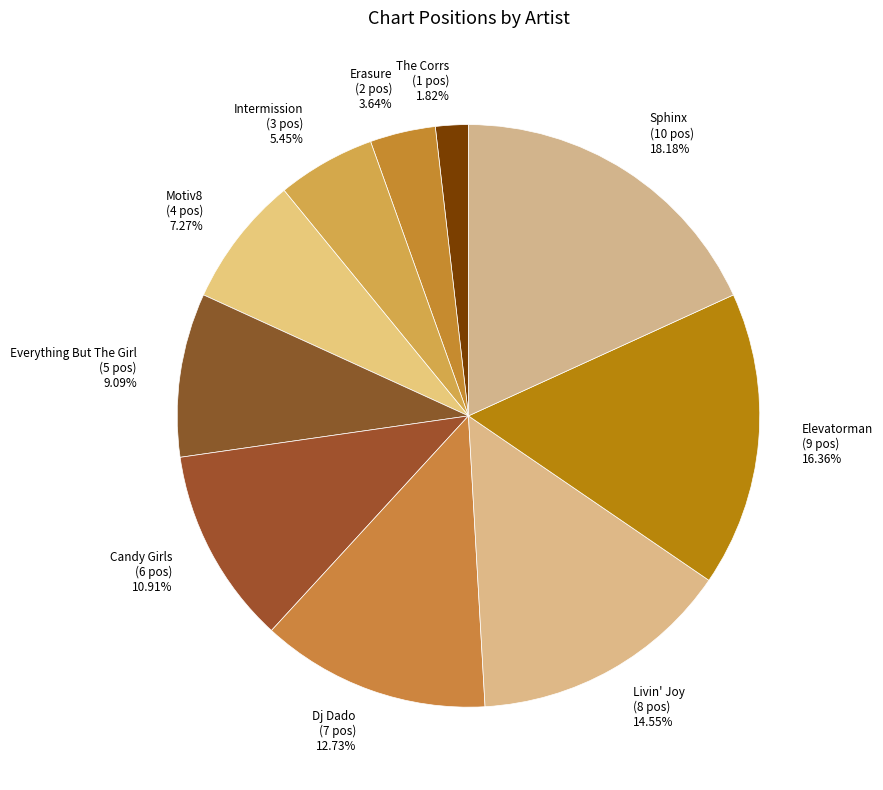

Approximately how many times larger is the value at Dj Dado compared to The Corrs?

7.0